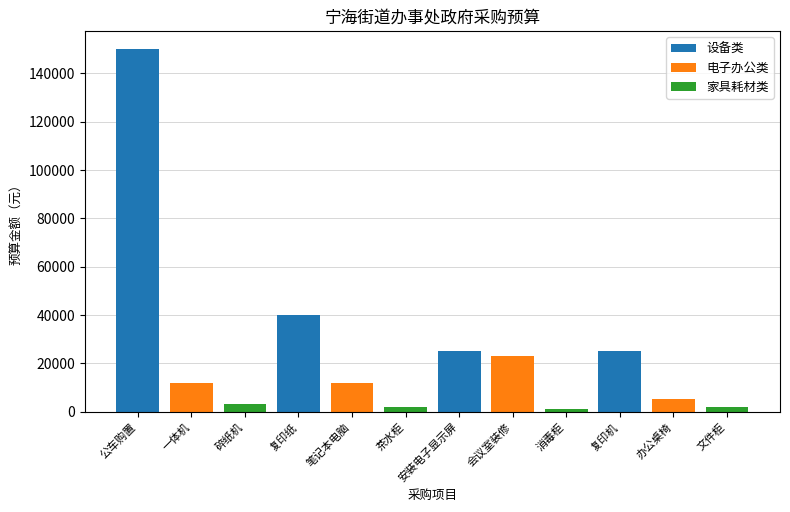

True or false: 设备类 has a value of 34019 at 办公桌椅.

False